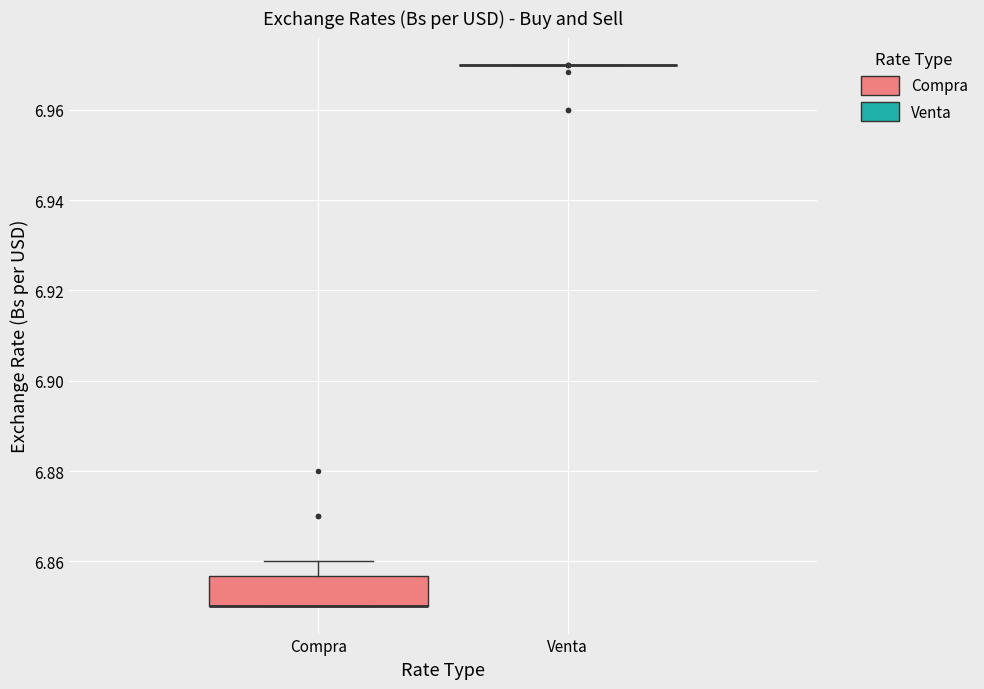

Comparing the boxes themselves (not the whiskers), which one is the tallest?

Compra